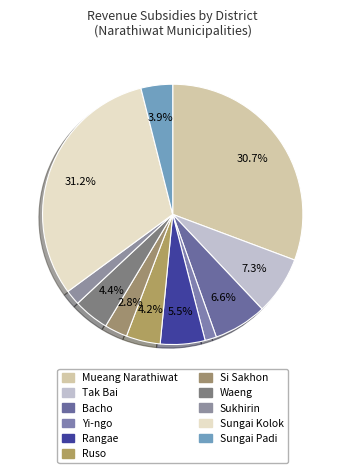

To the nearest percent, what percentage of the pie is Bacho?

7%